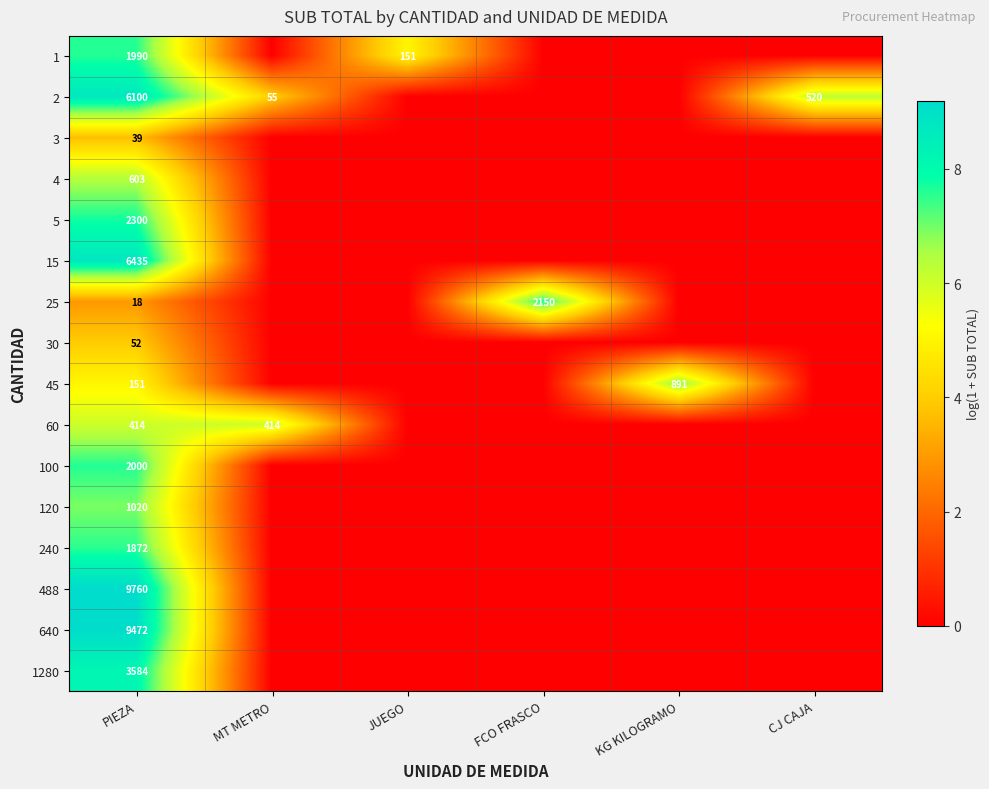

The value of 15 at PIEZA is 11394. True or false?

False